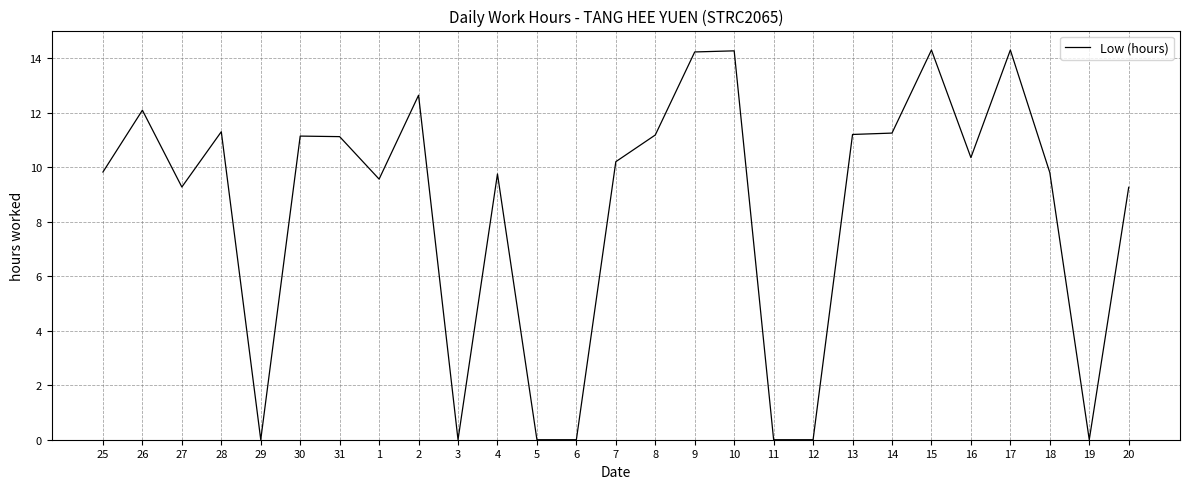

Is it true that the value at 4 is 15.7?

False